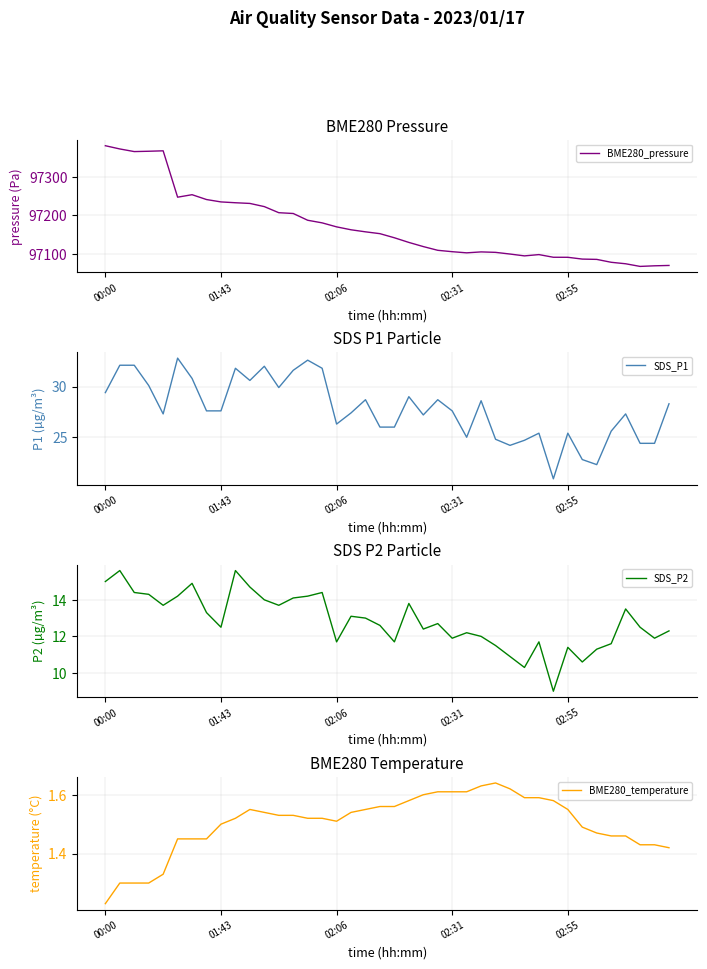

True or false: BME280_temperature has more than 0 interior local peaks.

True